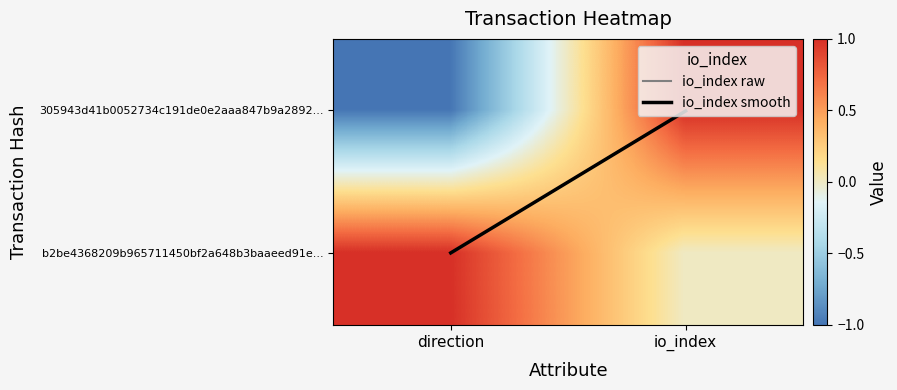

What is the difference between the highest and lowest values at direction?

2.0